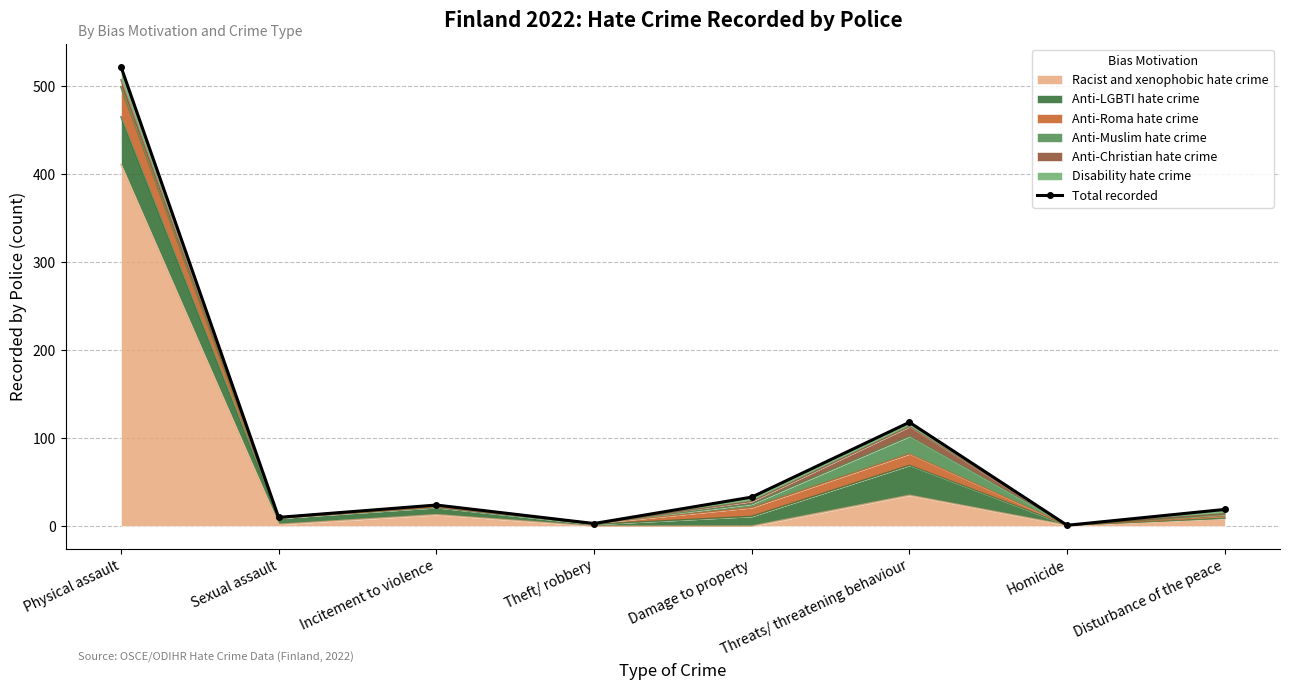

How many categories are shown in the chart?

8